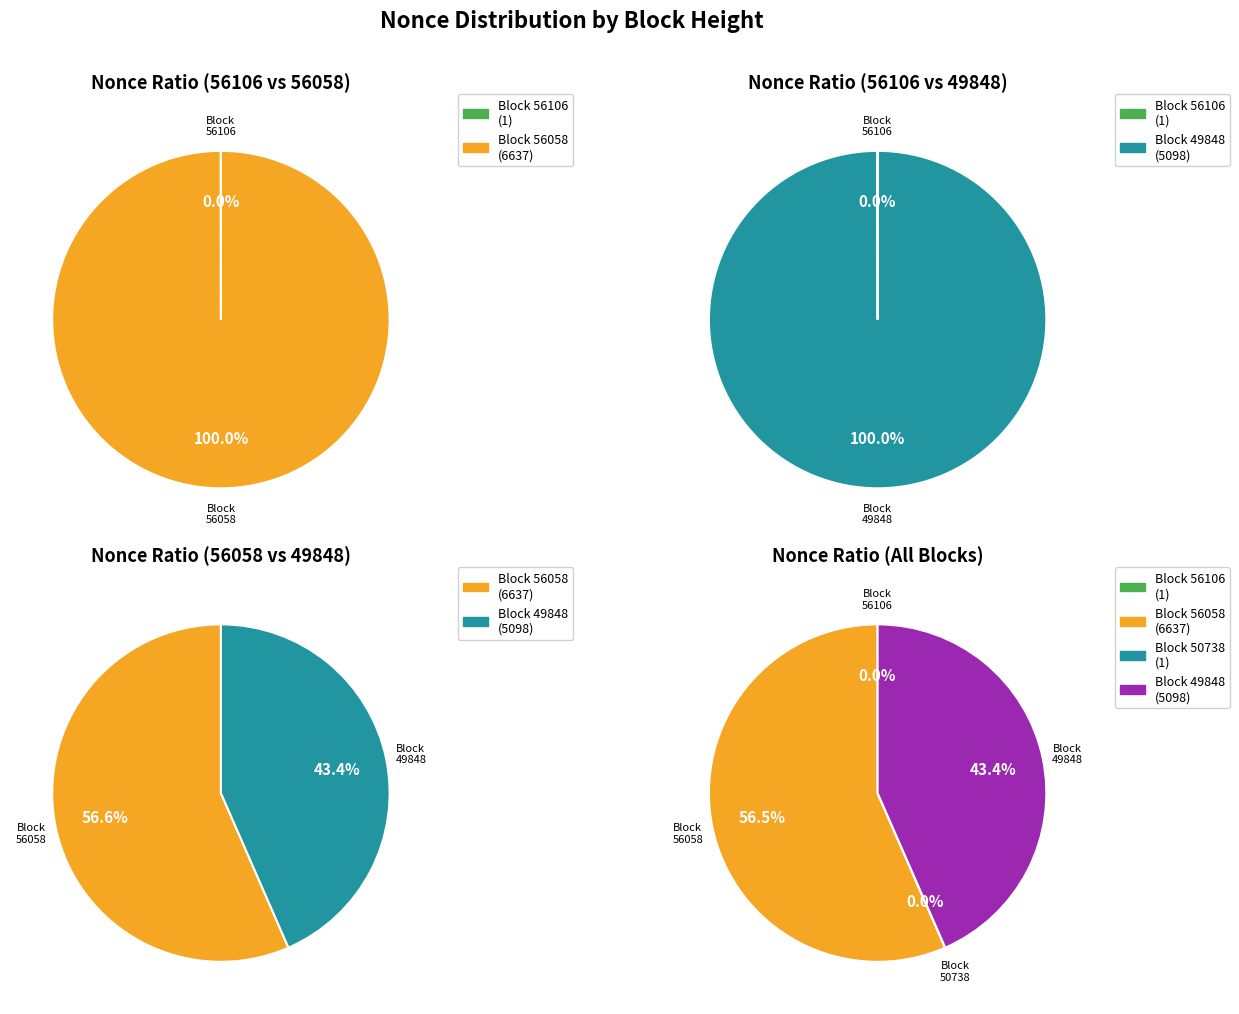

What is the largest slice in the pie chart?

56058